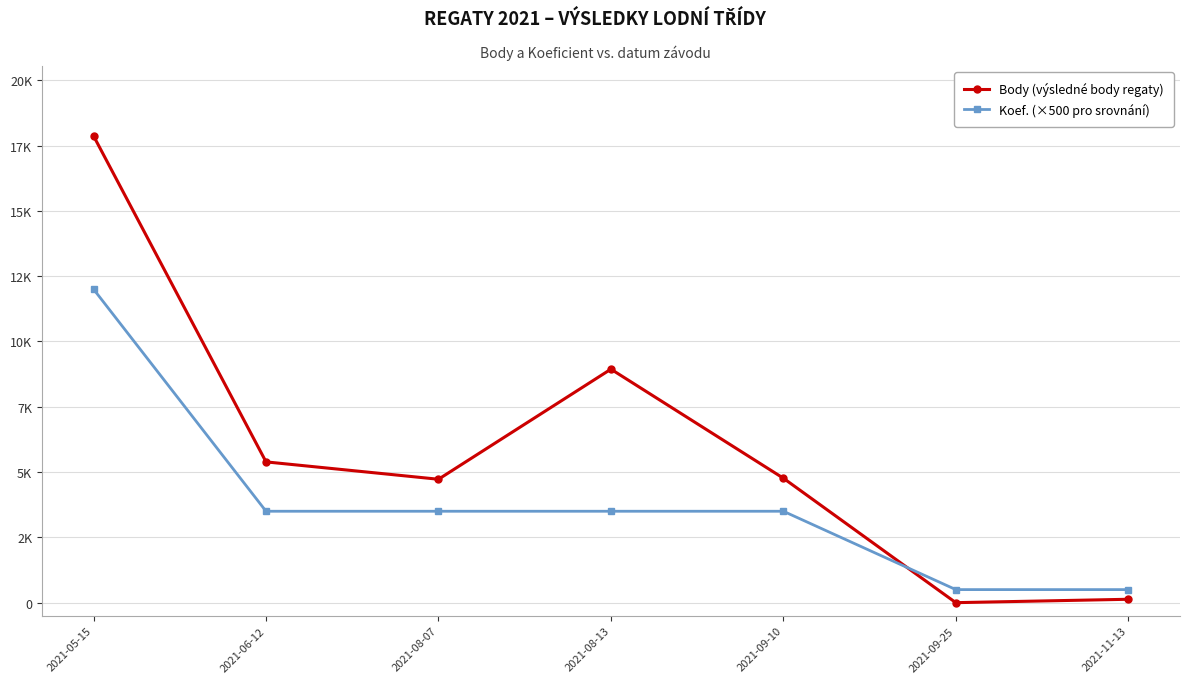

At which category is the sum across all series the highest?

2021-05-15